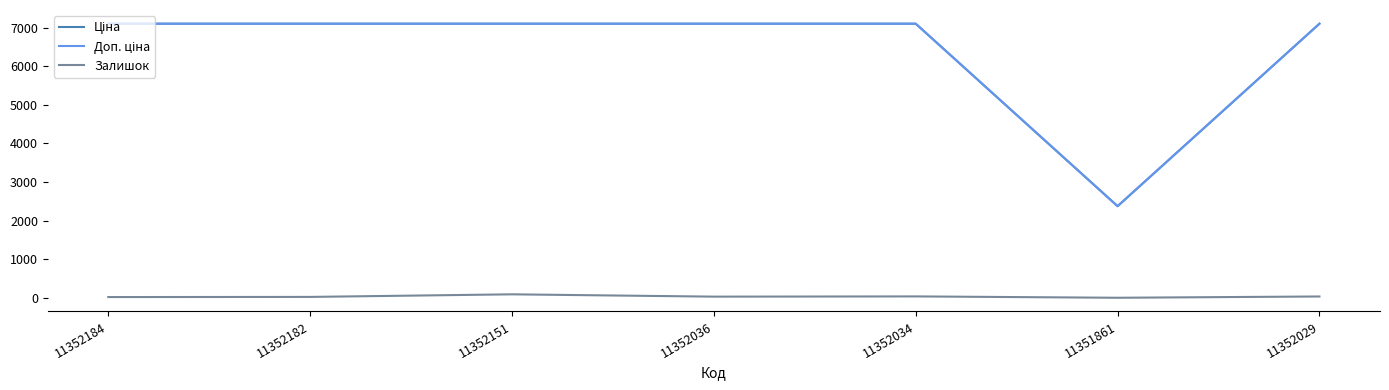

Is it true that Залишок equals 35.0 at 11352034?

True